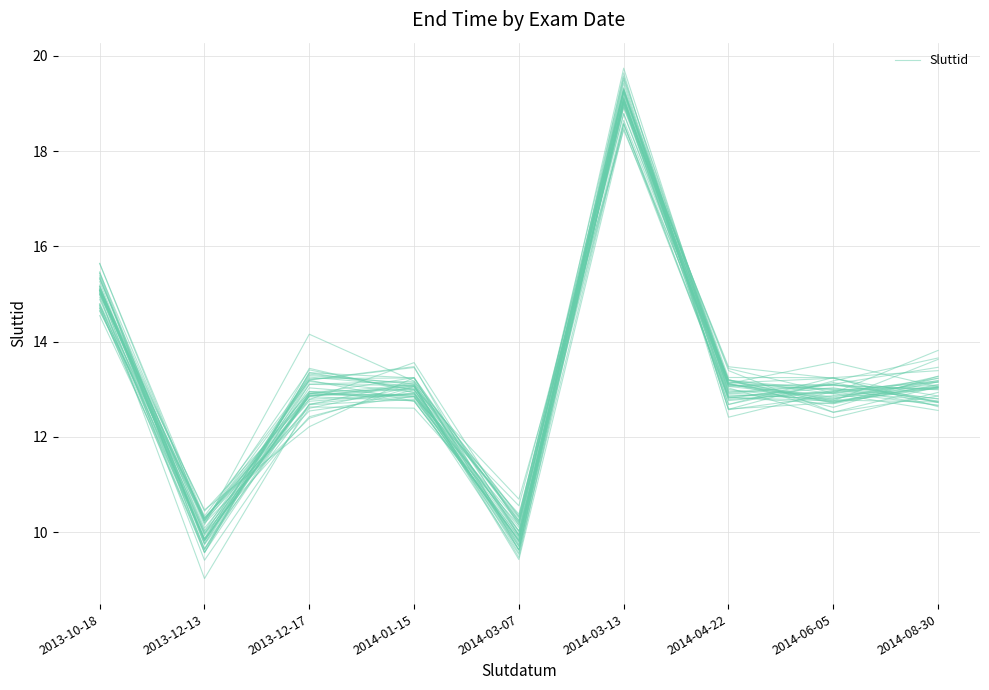

Is this an area chart (filled region under the line)?

No